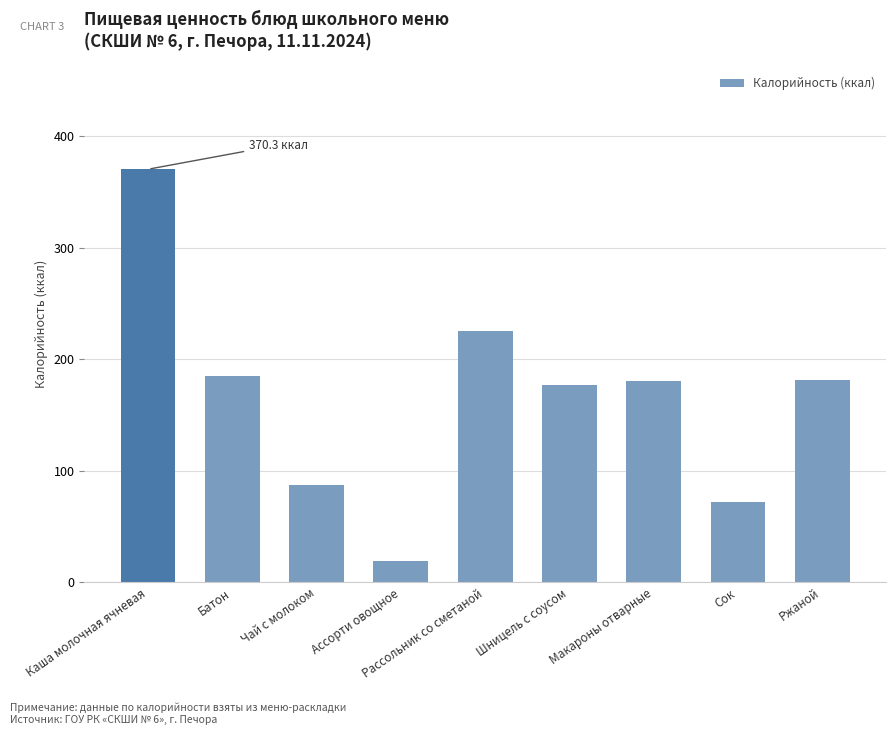

At which category does the chart reach its minimum across all series?

Ассорти овощное